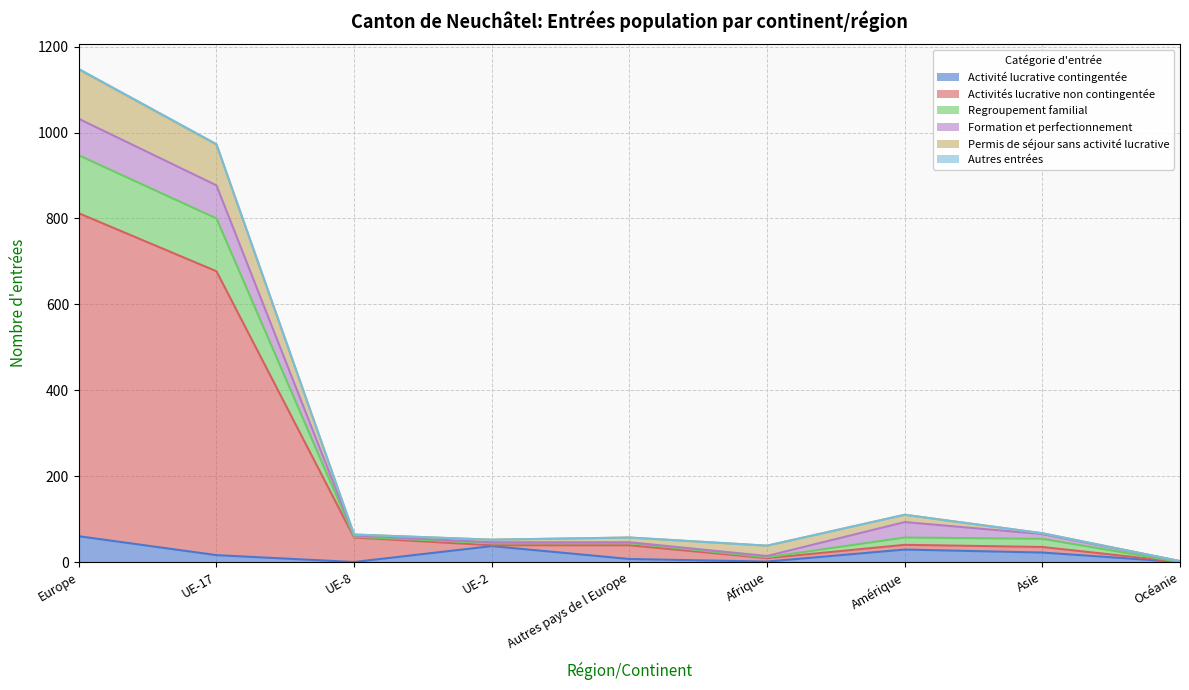

What value does the Activité lucrative contingentée series have at UE-17?

16